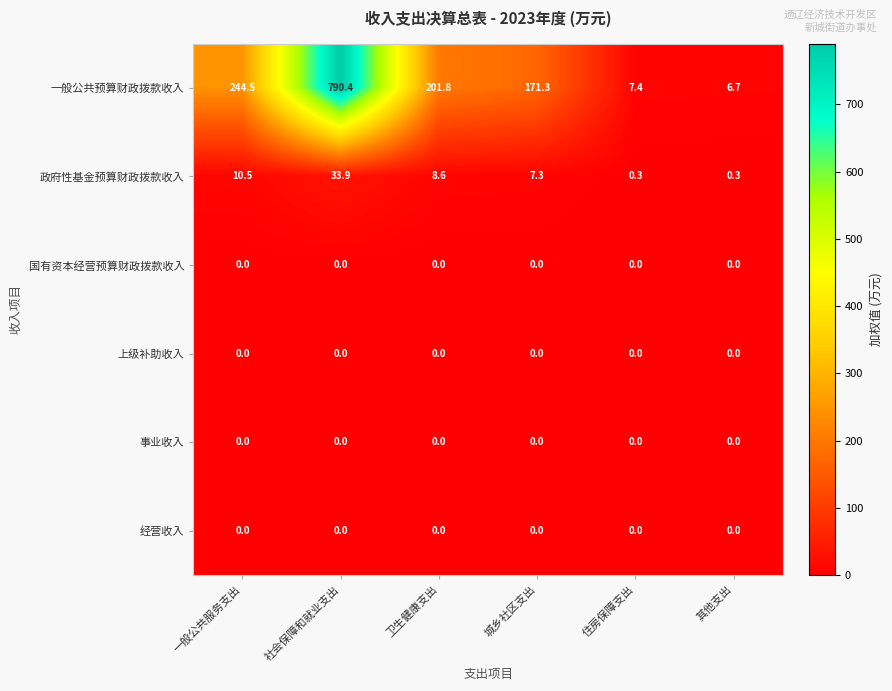

True or false: 政府性基金预算财政拨款收入 has a value of 7.3 at 城乡社区支出.

True